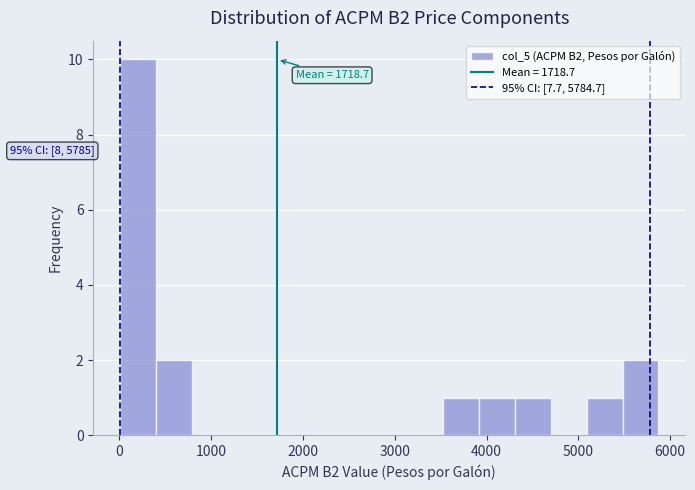

Read against the x-axis, roughly where is the centre of the tallest bar?

200